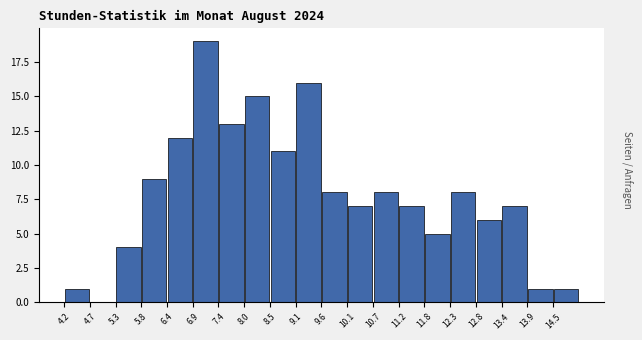

Reading left to right, list every bar in this chart as the range it spans on the x-axis followed by its height. Neither the bar edges nor the heights are printed on the chart, so give them approximately, as read against the axes.

4.20 to 4.74: 1
4.74 to 5.28: 0
5.28 to 5.82: 4
5.82 to 6.36: 9
6.36 to 6.90: 12
6.90 to 7.44: 19
7.44 to 7.98: 13
7.98 to 8.52: 15
8.52 to 9.06: 11
9.06 to 9.60: 16
9.60 to 10.14: 8
10.14 to 10.68: 7
10.68 to 11.22: 8
11.22 to 11.76: 7
11.76 to 12.30: 5
12.30 to 12.84: 8
12.84 to 13.38: 6
13.38 to 13.92: 7
13.92 to 14.46: 1
14.46 to 15.00: 1